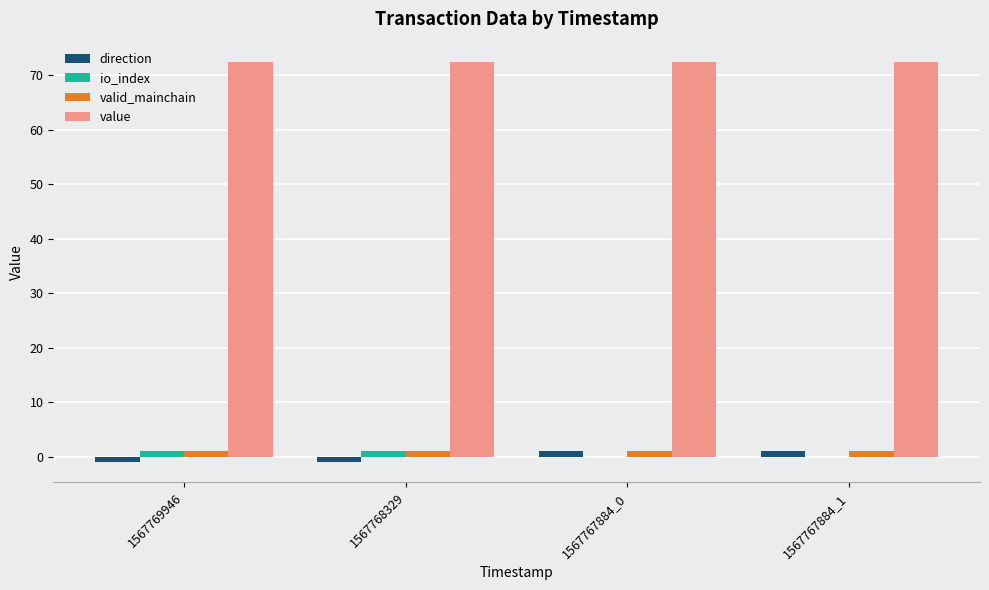

The direction series shows -1.0 at 1567769946. True or false?

True